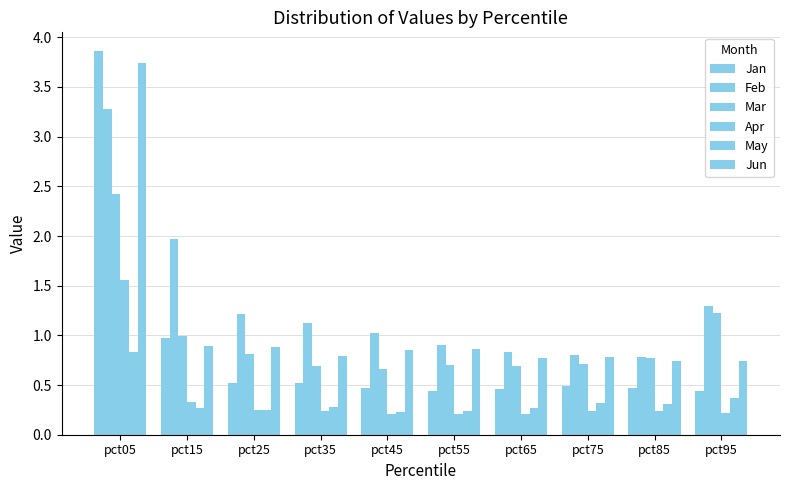

The value of May at pct75 is 0.4. True or false?

False